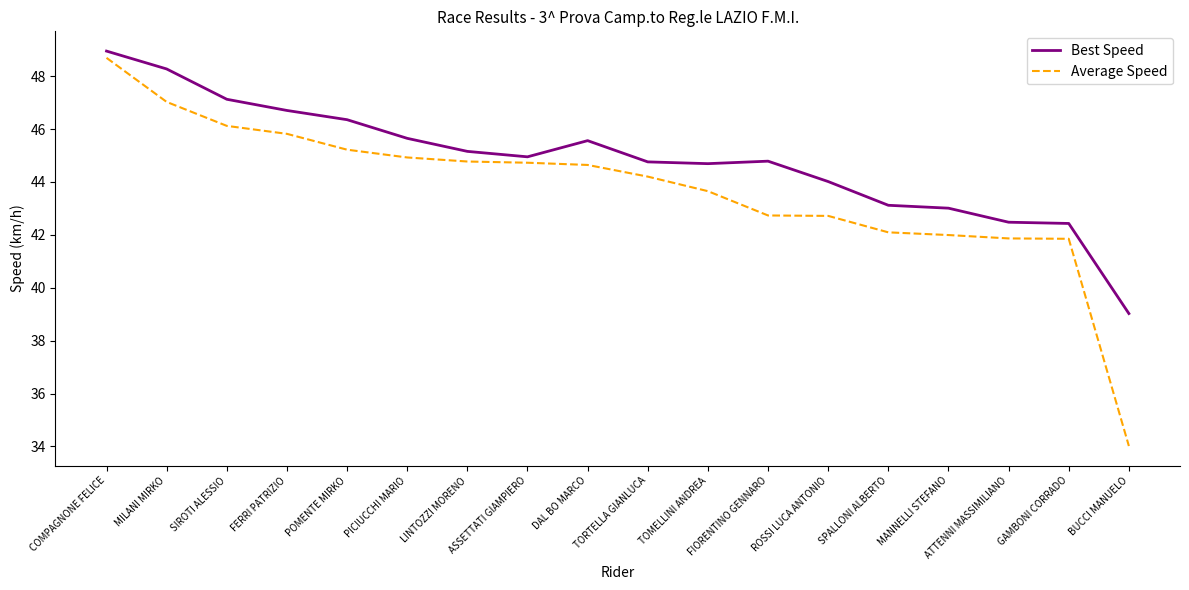

Rank the series by their average value, from highest to lowest.

Best Speed, Average Speed